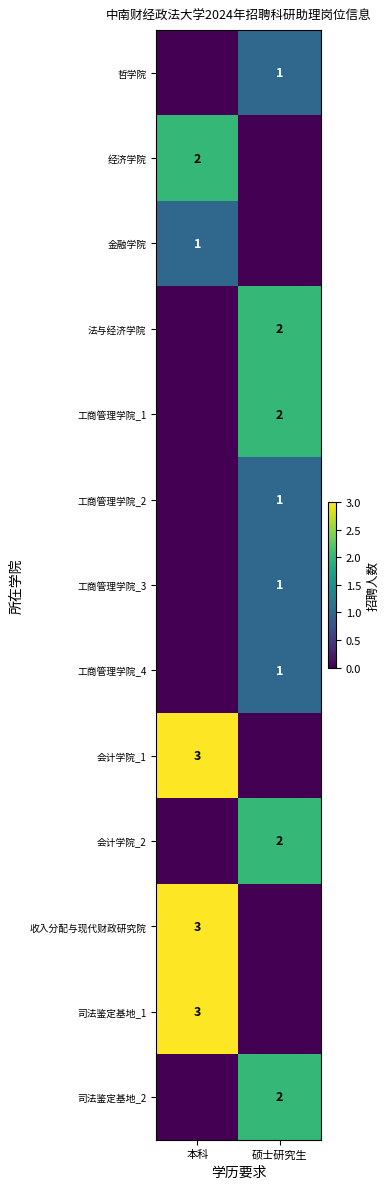

Is it true that 金融学院 equals 2 at 本科?

False